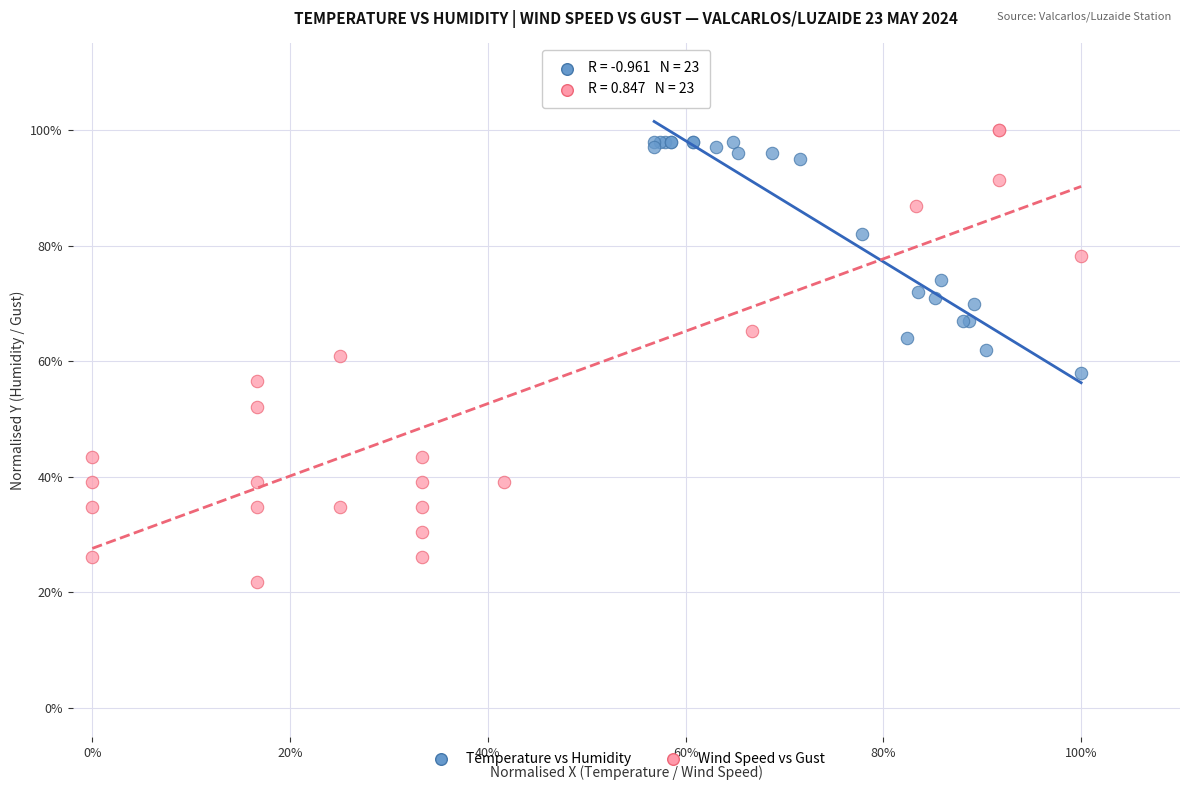

Which series has the largest Y range (max minus min)?

Wind Speed vs Gust